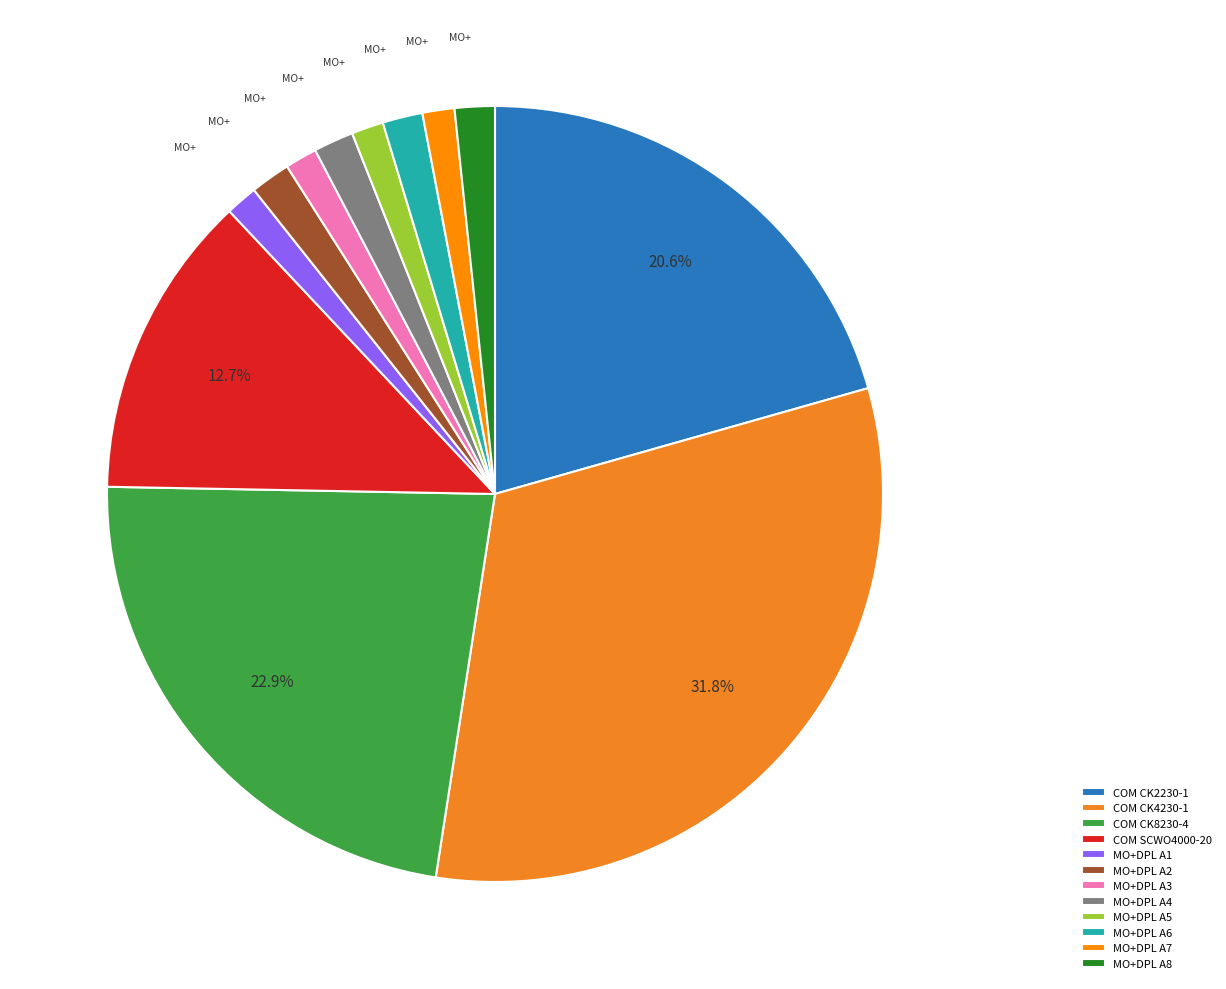

What percentage is the MO+DPL A7 slice, to the nearest percent?

1%